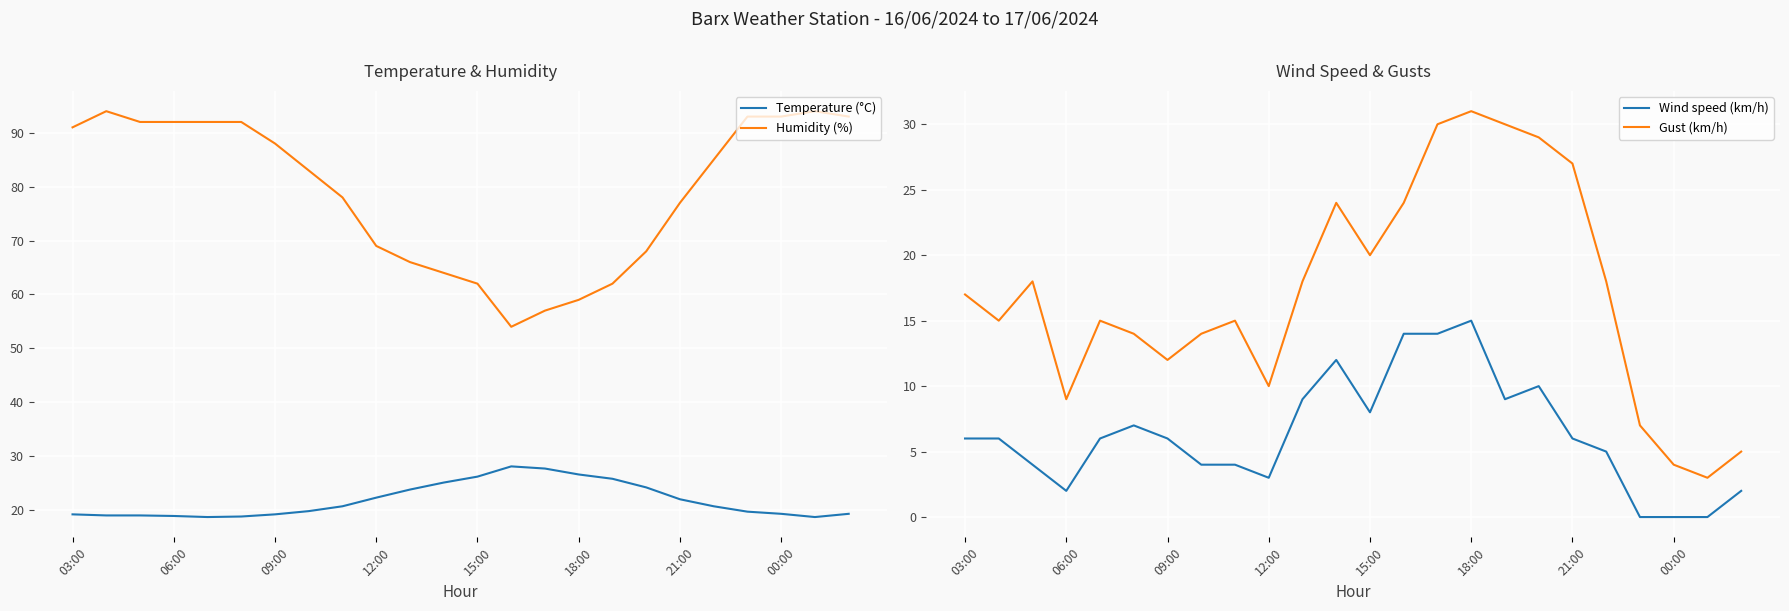

Is the value of Wind speed (km/h) at 23 greater than the value of Humidity (%) at 11?

No